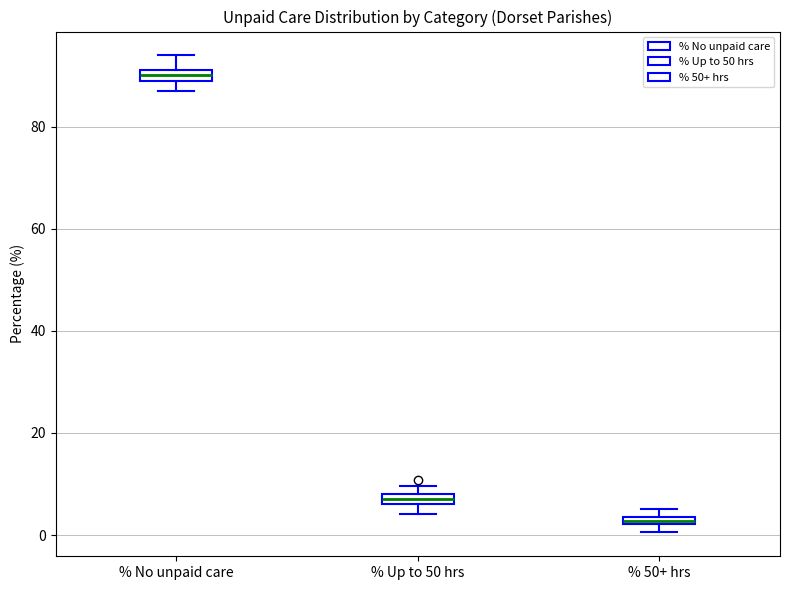

Which box has the highest median line?

% No unpaid care